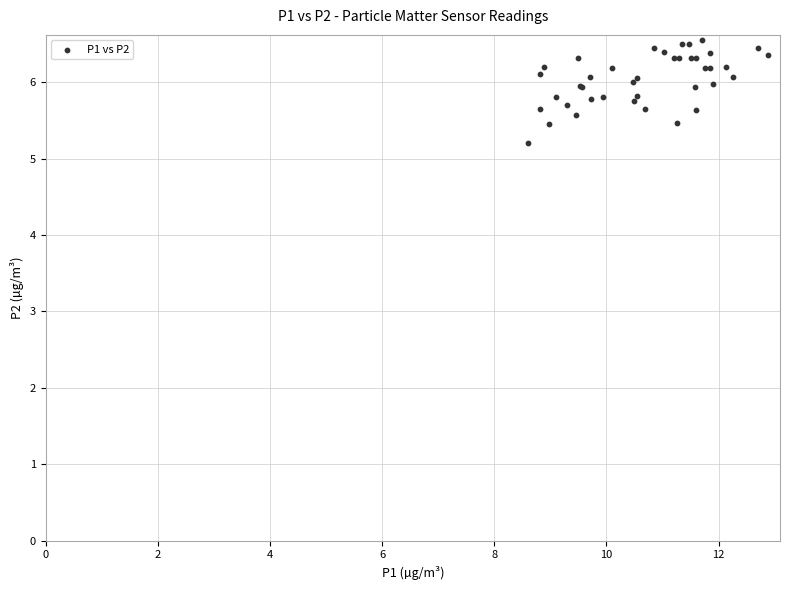

What Y value in the scatter plot is closest to 5?

5.2